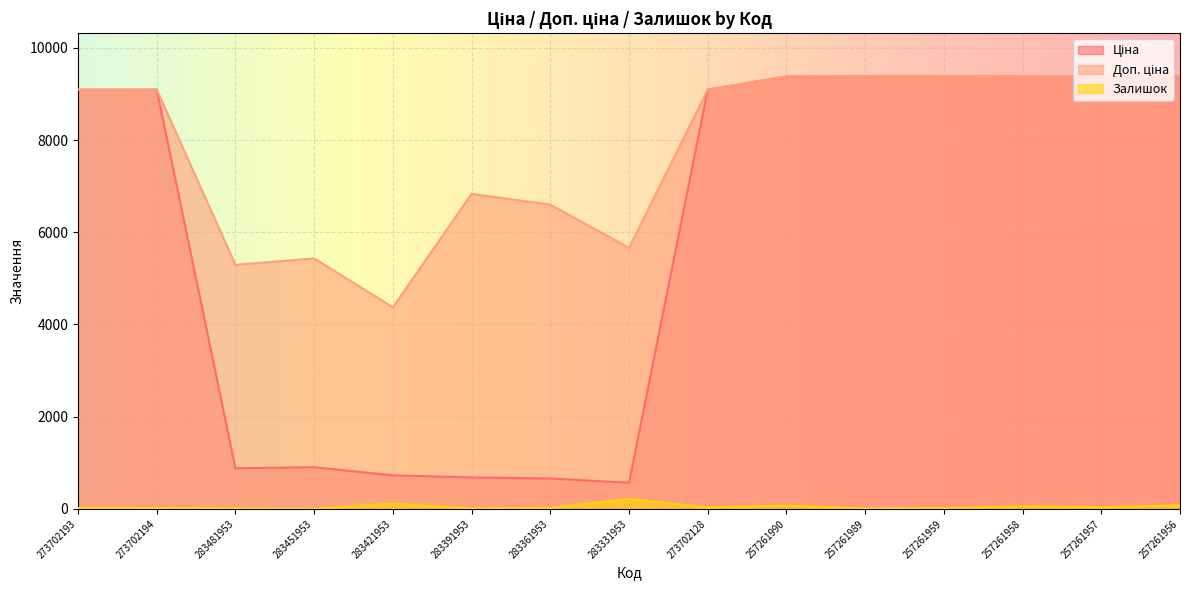

What is the value of the Залишок point at the 11th from the left?

8.0